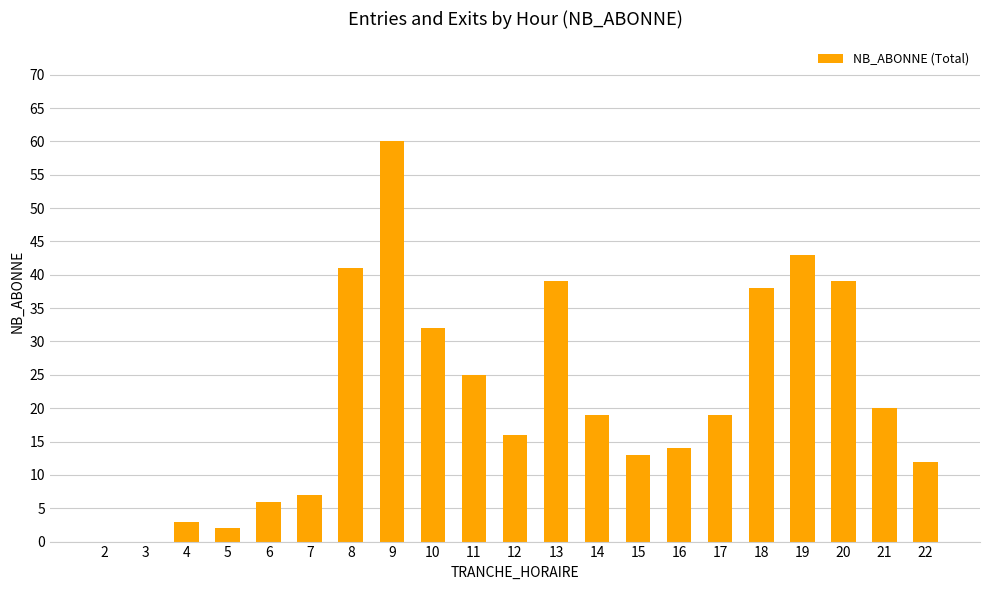

Count the number of data series in this chart.

1